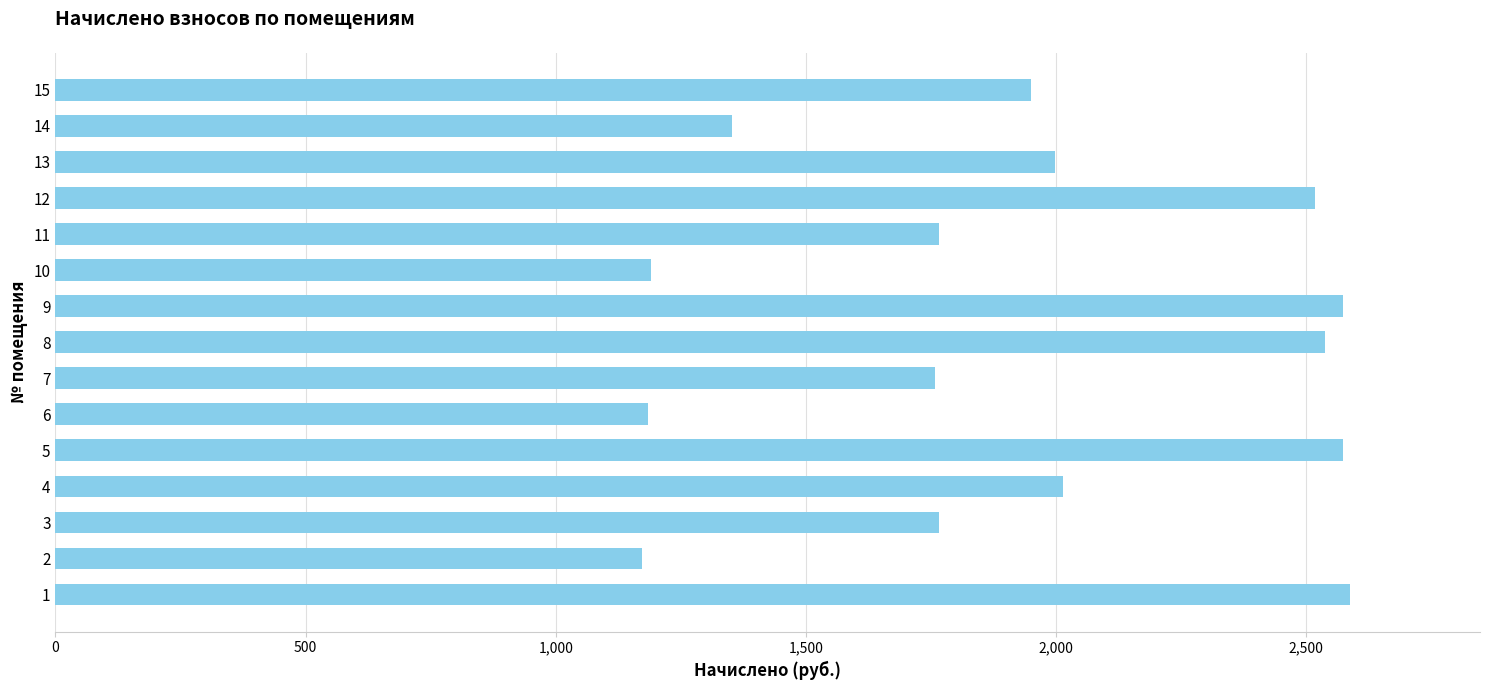

What is the average value?

1929.5